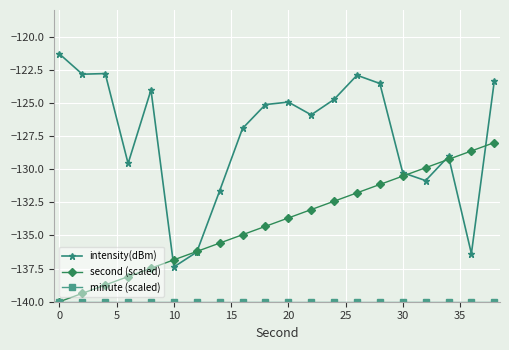

How many lines are shown in the chart?

3